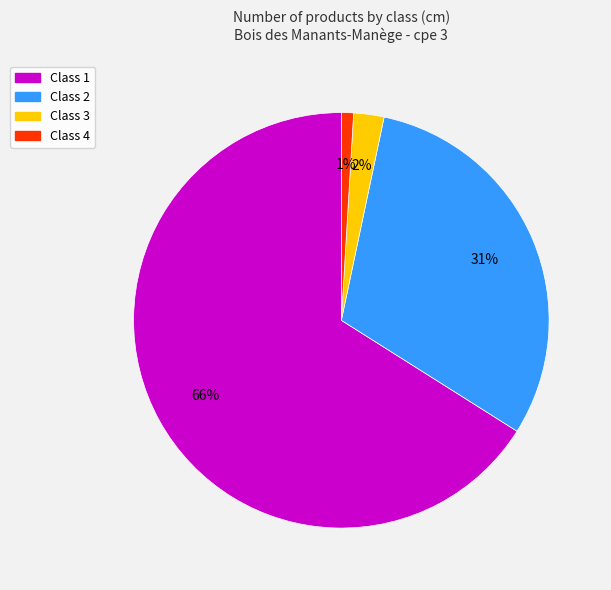

Is there any slice that represents more than half of the pie?

Yes